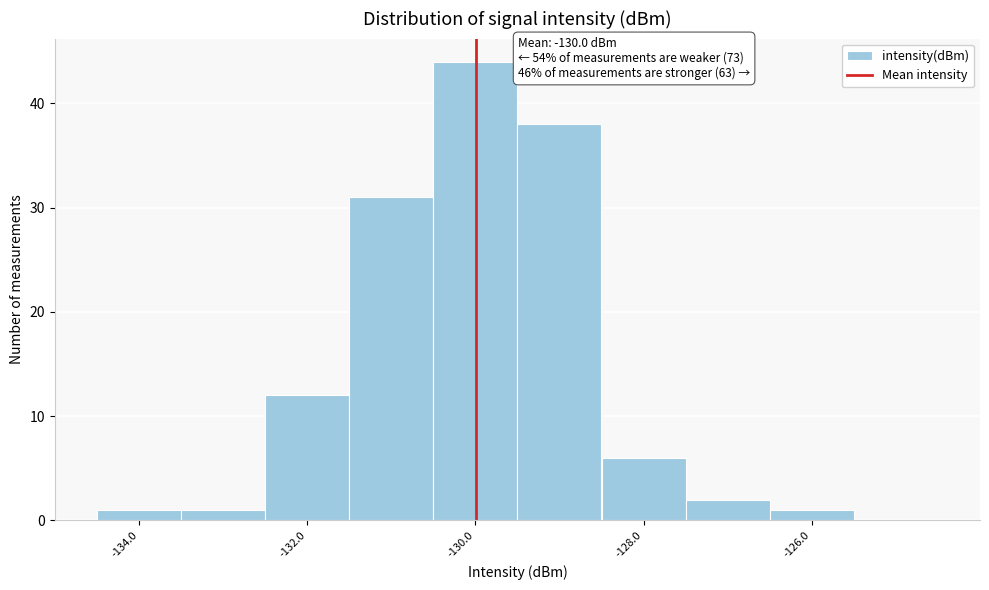

Which range on the x-axis has the tallest bar?

-130.5 to -129.5